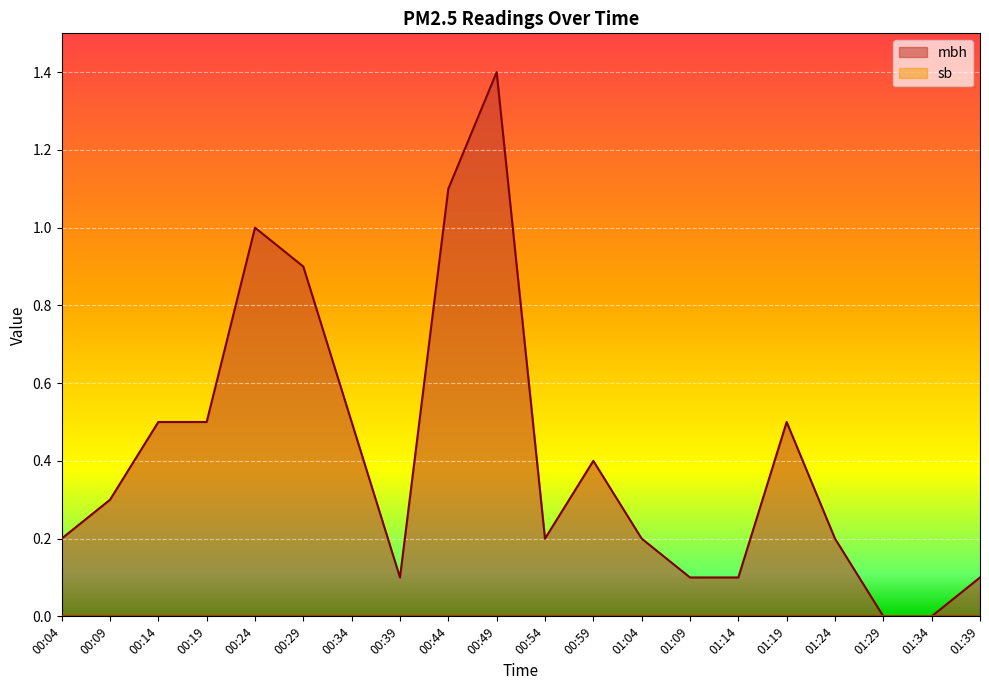

Where is the first local minimum?

00:39